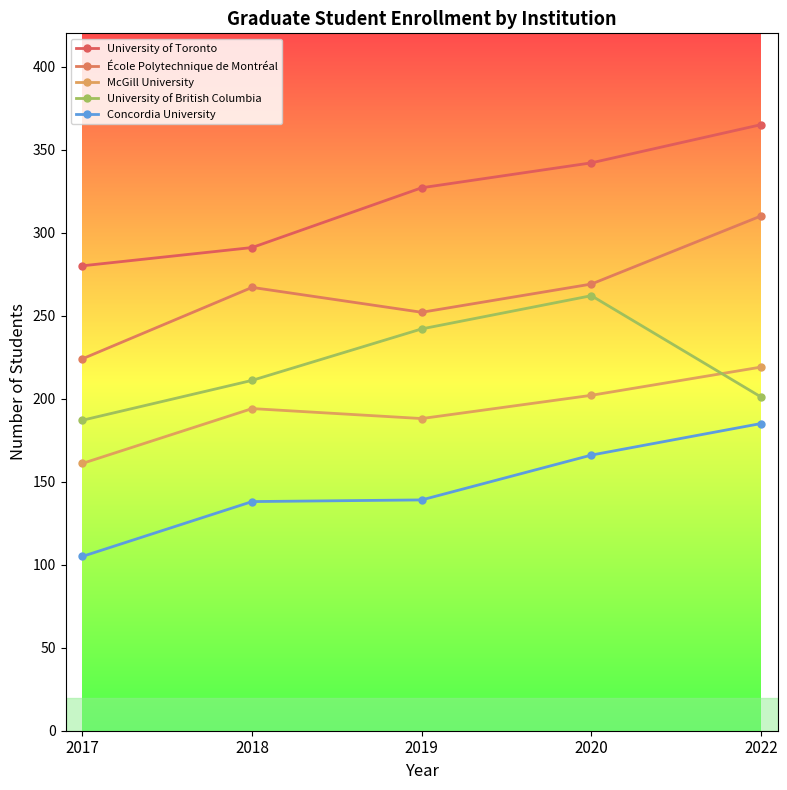

What is the greatest value displayed?

365